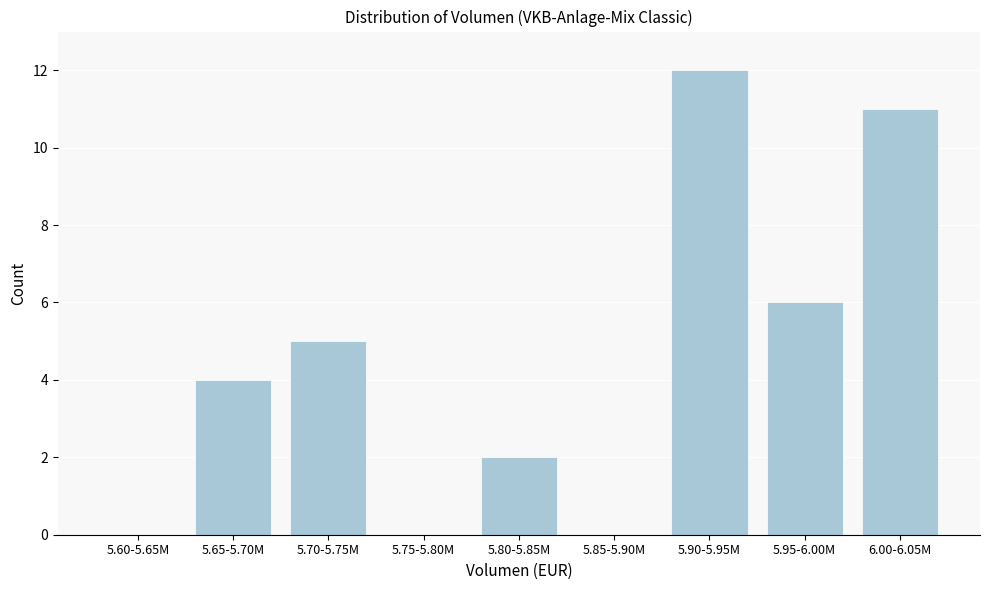

Reading left to right, list all the values displayed in this chart.

5.60-5.65M=0	5.65-5.70M=4	5.70-5.75M=5	5.75-5.80M=0	5.80-5.85M=2	5.85-5.90M=0	5.90-5.95M=12	5.95-6.00M=6	6.00-6.05M=11